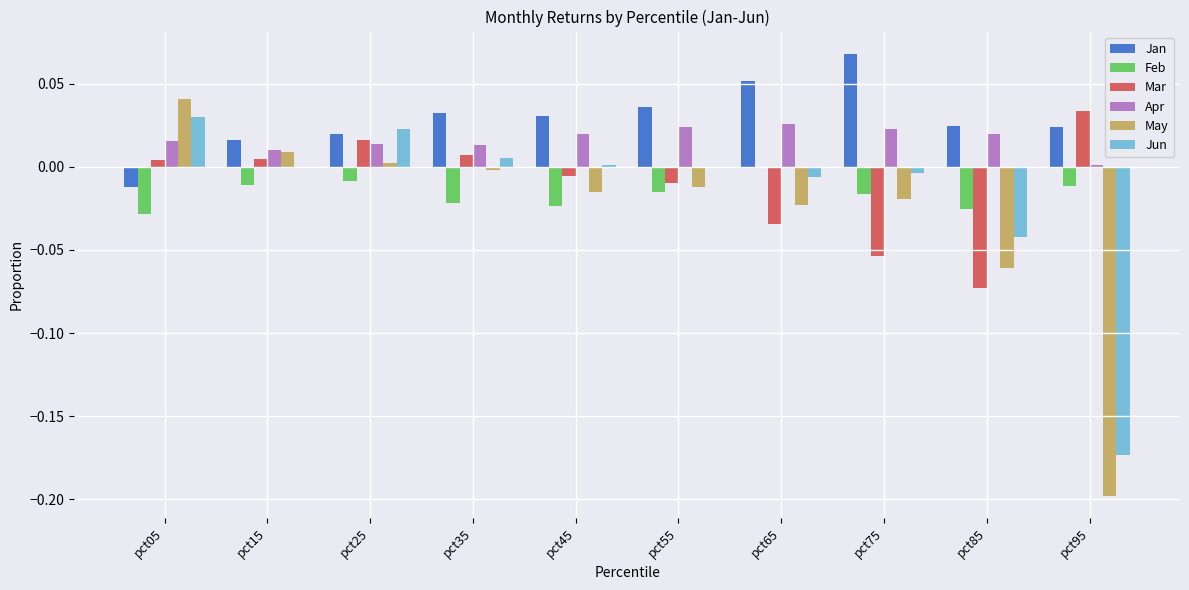

How many values in Jan are above zero?

9